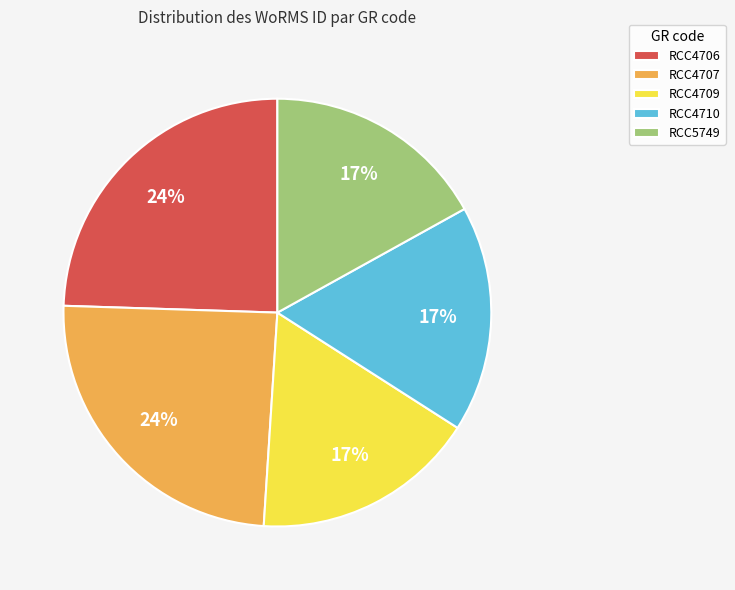

Is there a majority slice in this chart?

No